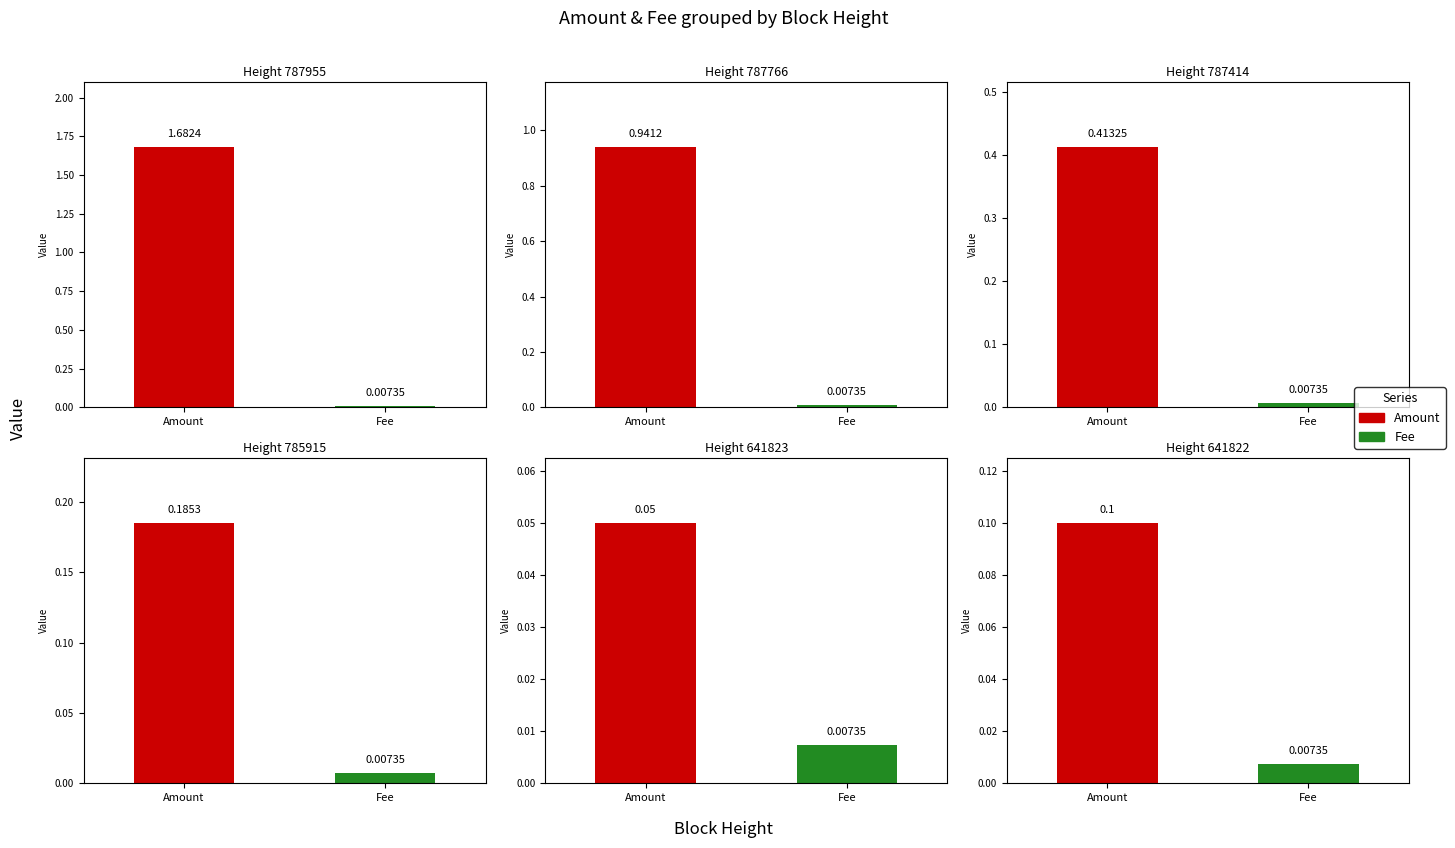

Rank the series at 787766 from highest to lowest value.

Amount, Fee